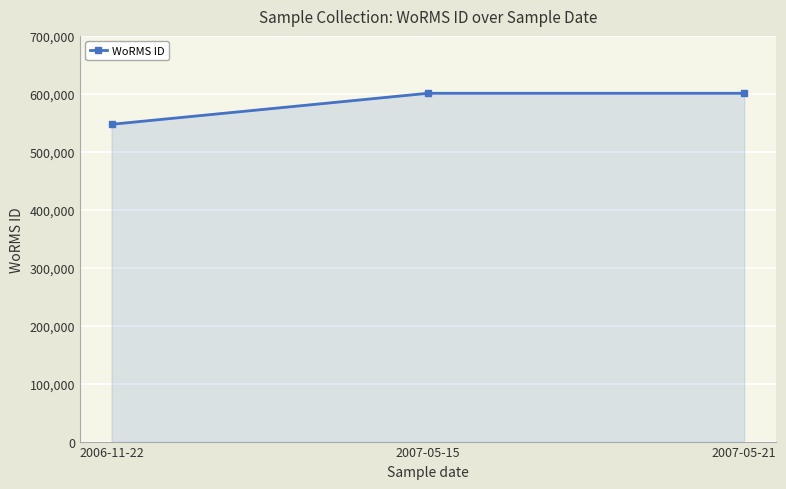

What is the value of the 3rd point from the left?

600979